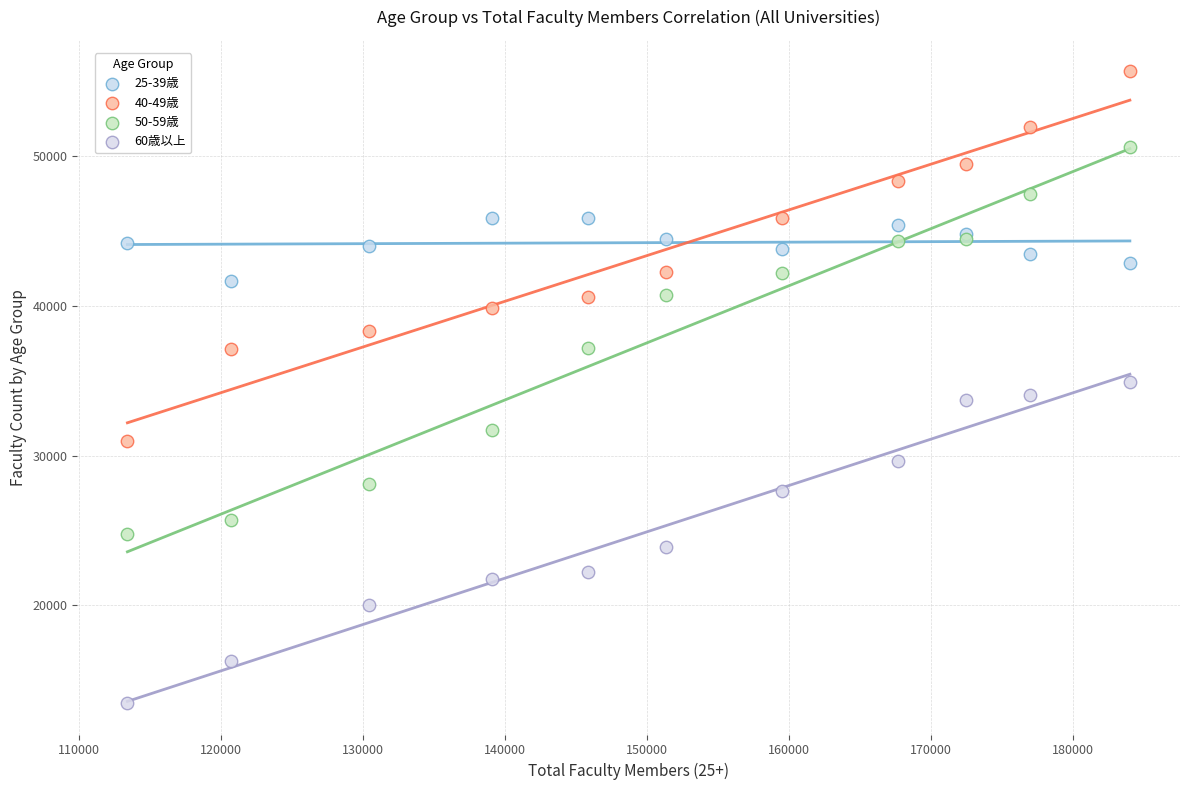

Which series has the widest spread of Y values?

50-59歳